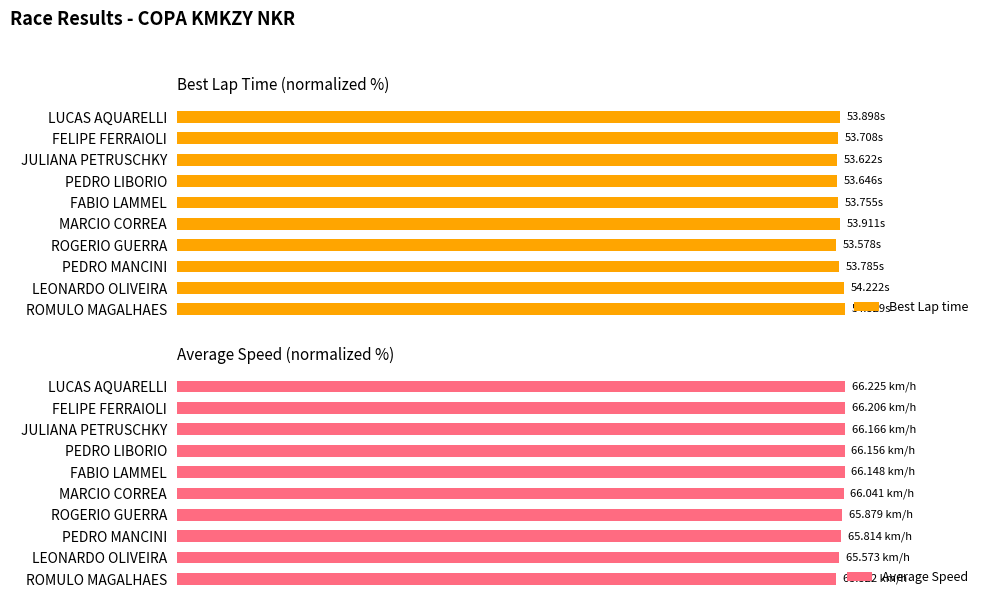

How many groups of bars are there?

10